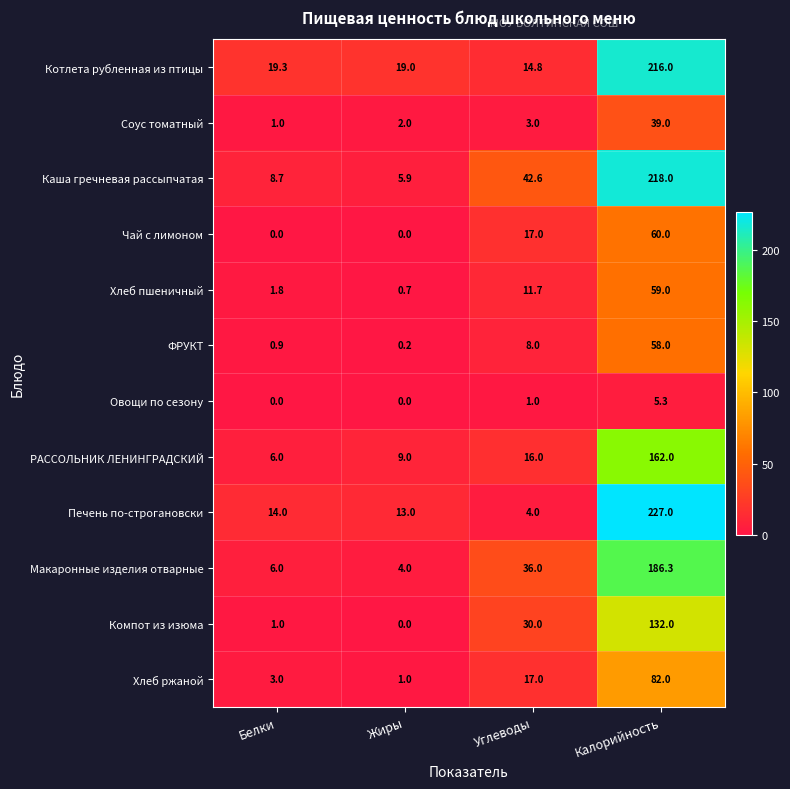

True or false: Хлеб ржаной has a value of 5.2 at Углеводы.

False